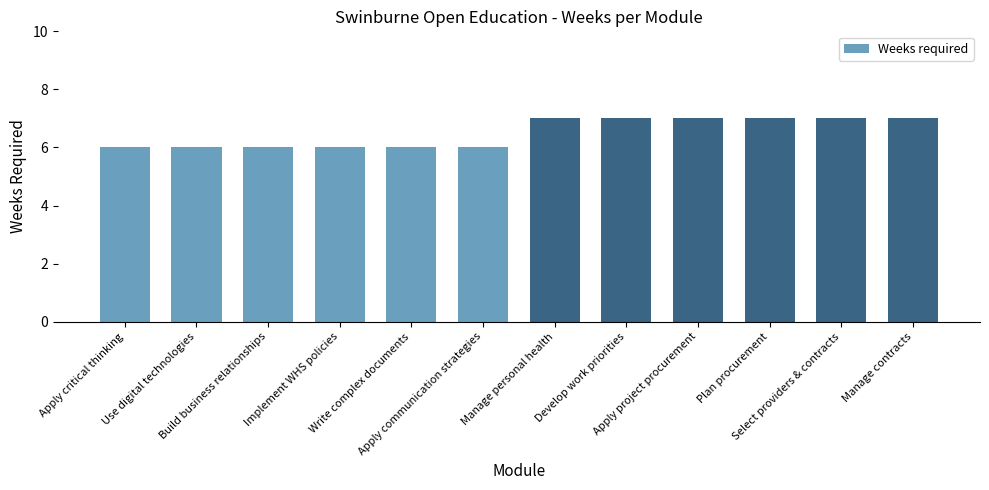

What is the difference between the maximum and second lowest values?

1